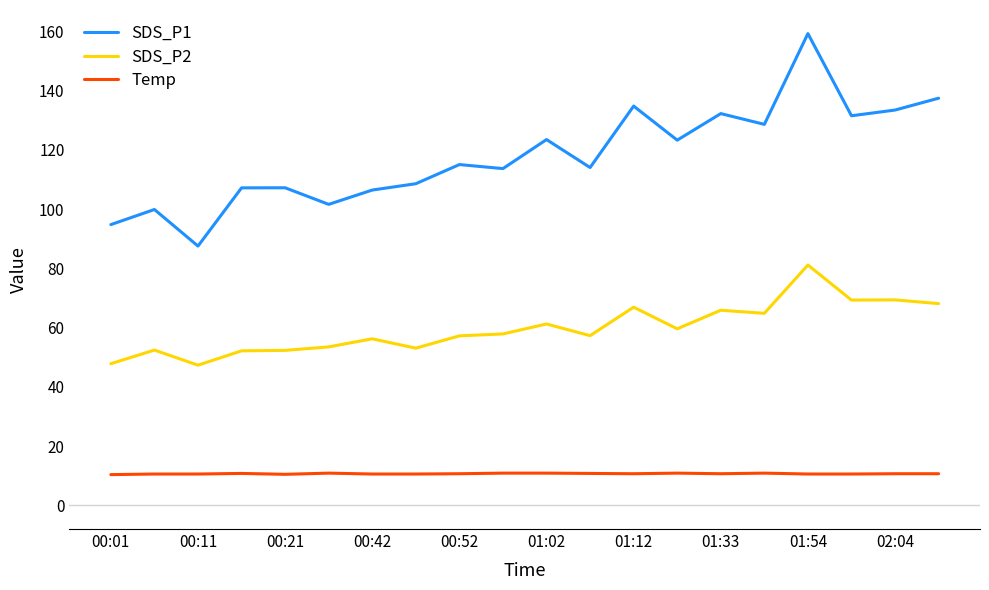

True or false: SDS_P2 has more than 0 points higher than both neighbors.

True